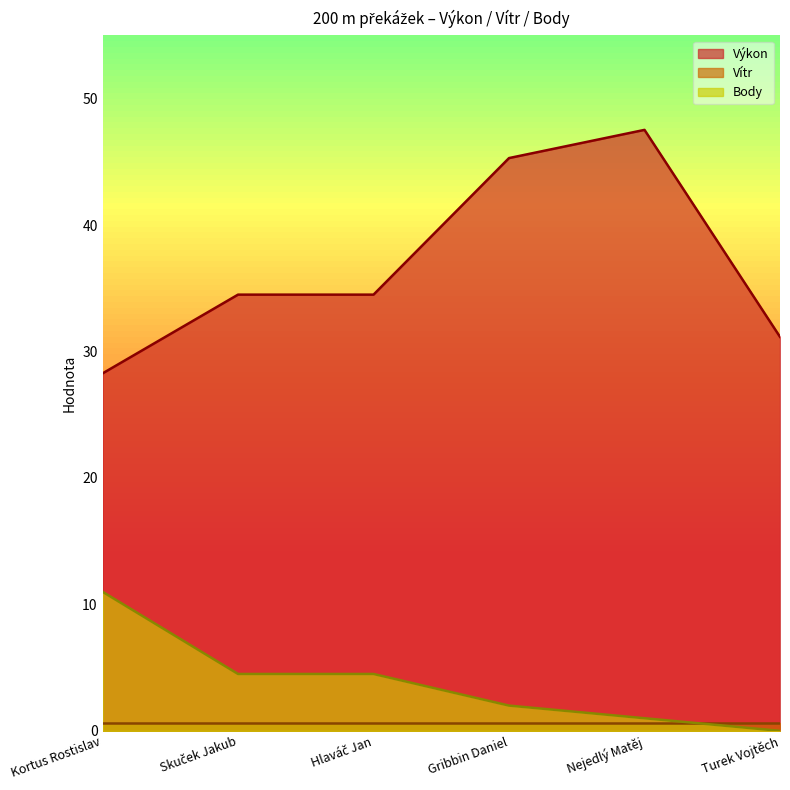

Which category has the highest value in the Výkon series?

Nejedlý Matěj